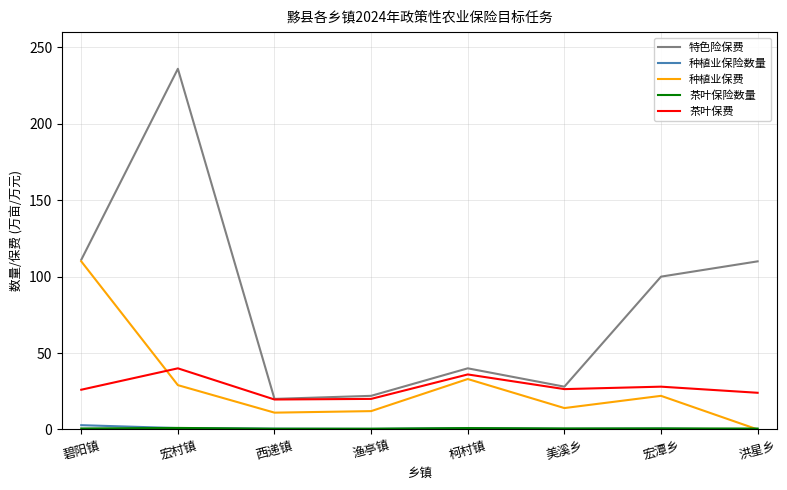

At which category is the sum across all series the highest?

宏村镇